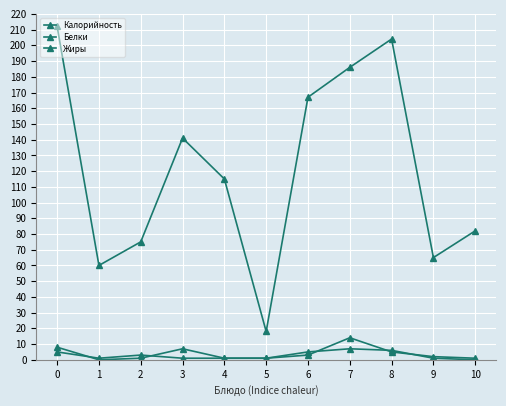

The value of Белки at 8 is 5. True or false?

True